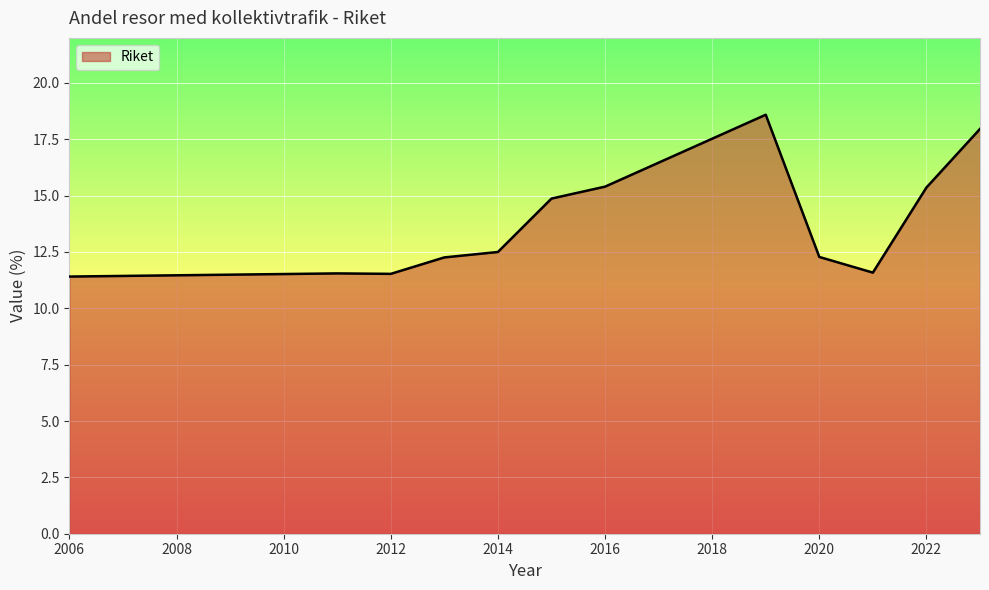

What is the greatest value displayed?

18.6